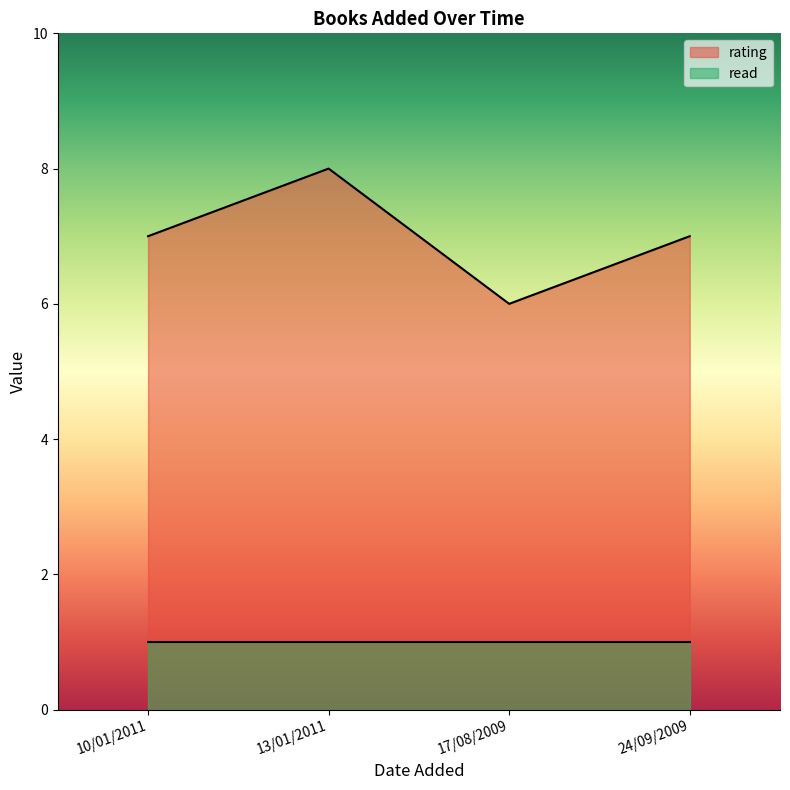

What is the difference between the values at 13/01/2011 and 10/01/2011?

1